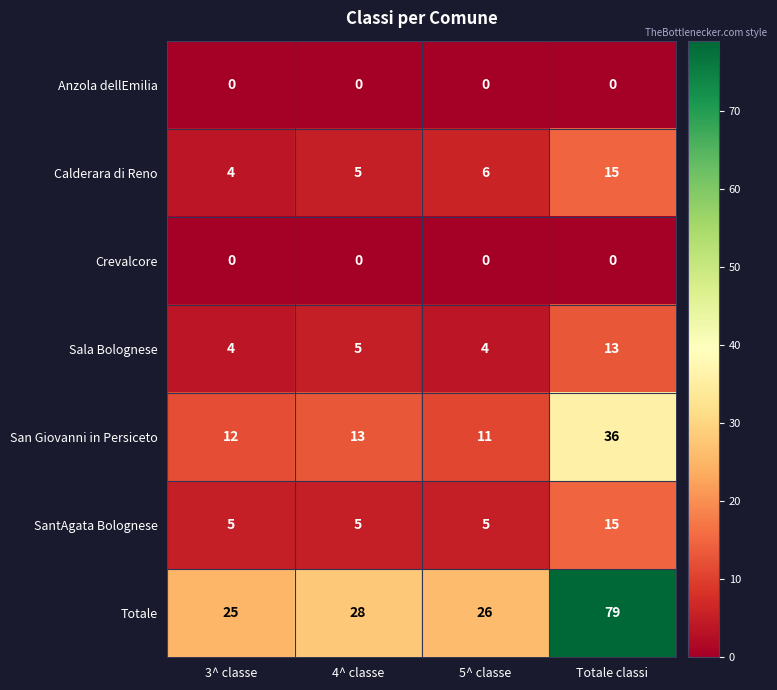

Which category has the highest value across all series?

Totale classi